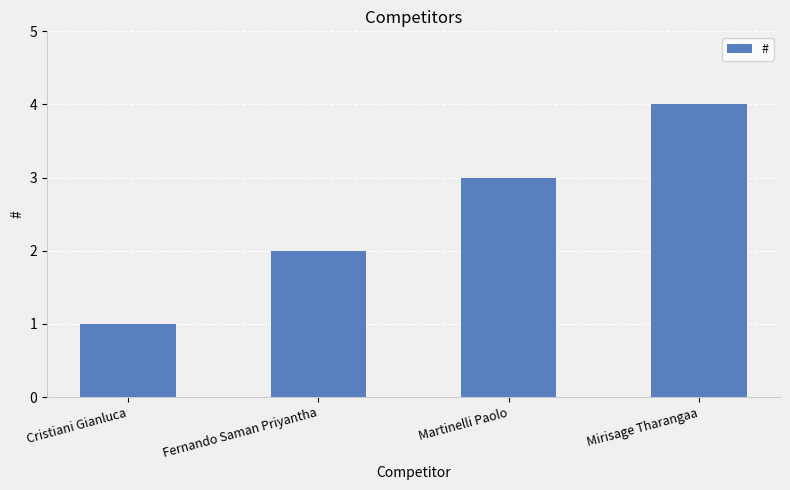

How many categories are shown in the chart?

4